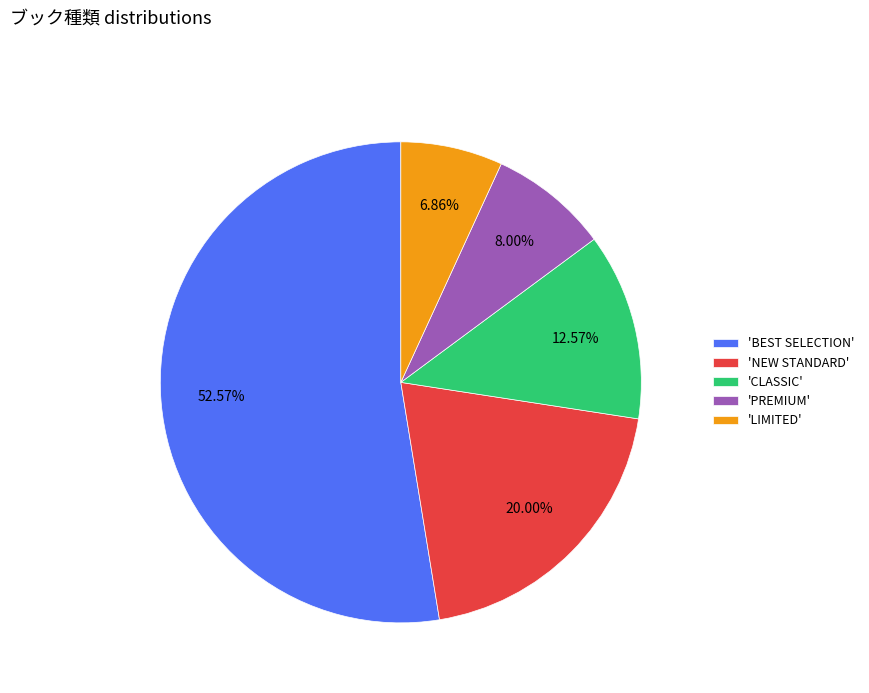

Does any single category account for the majority?

Yes